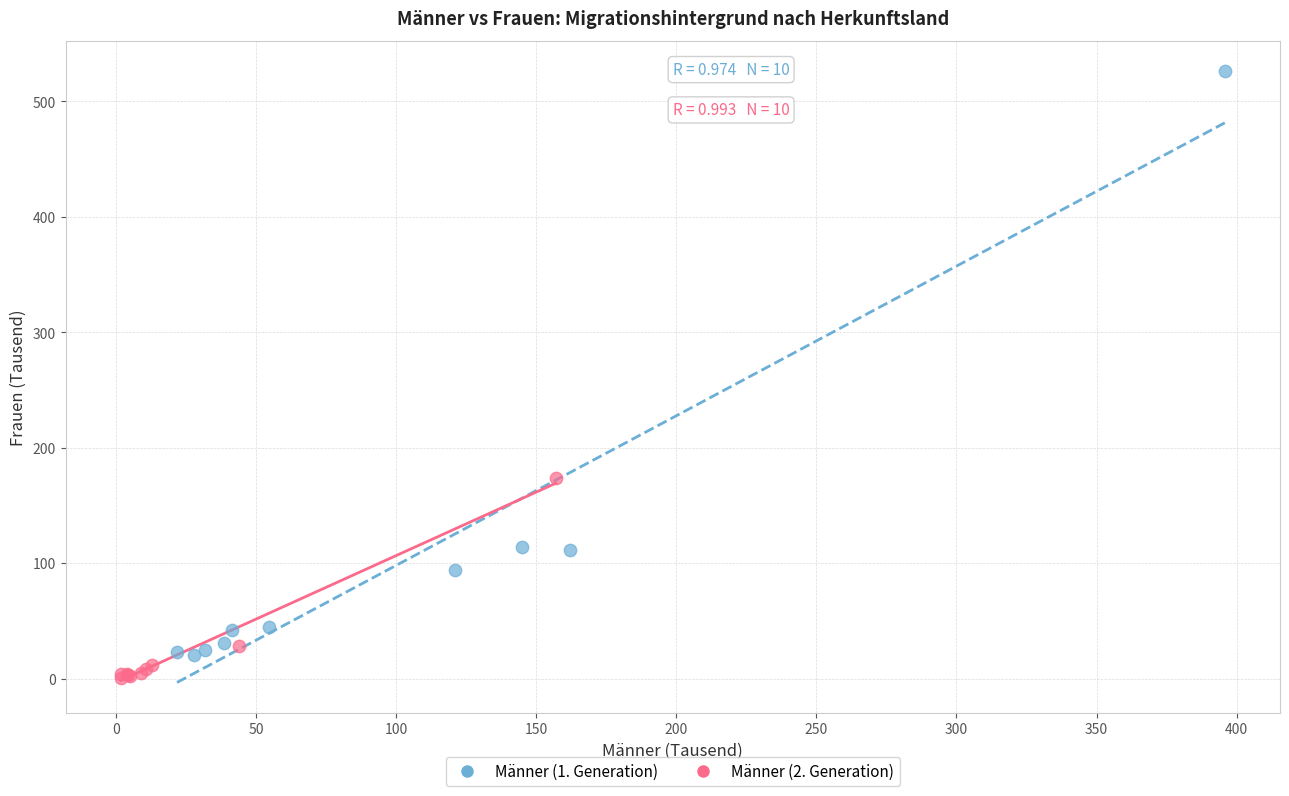

Which series reaches the minimum Y coordinate?

Männer (2. Generation)